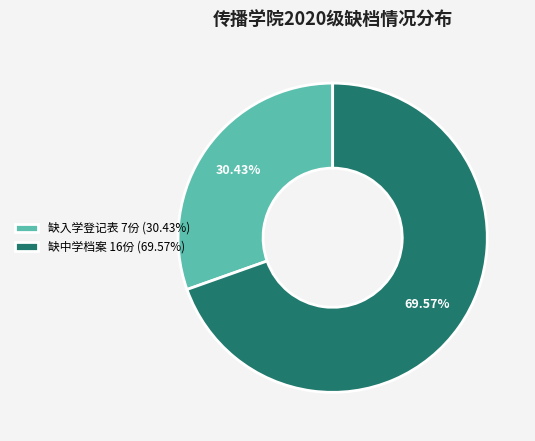

What percentage is the 缺入学登记表 slice, to the nearest percent?

30%